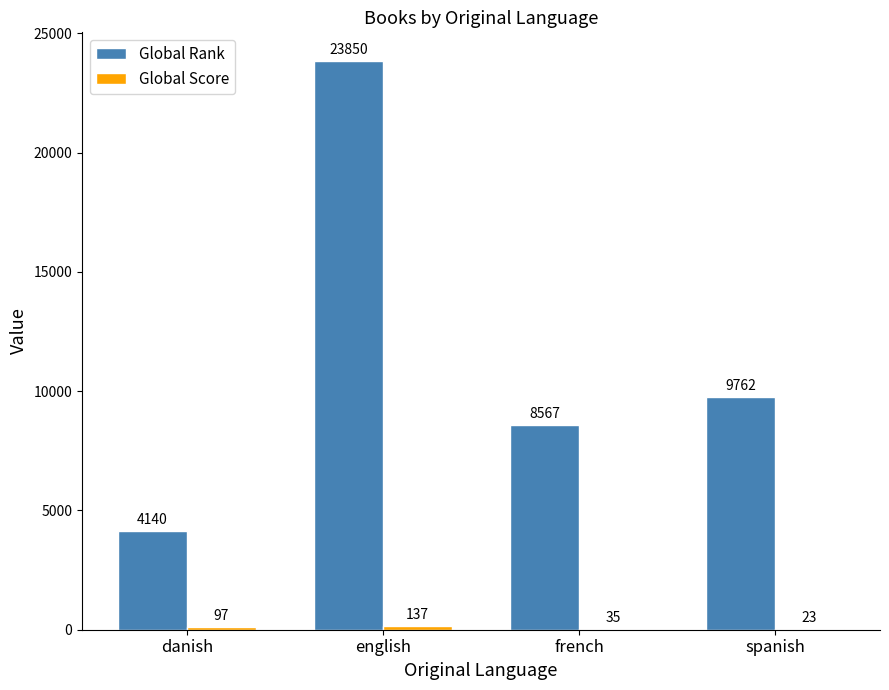

Between danish and english, which series saw the biggest shift?

Global Rank